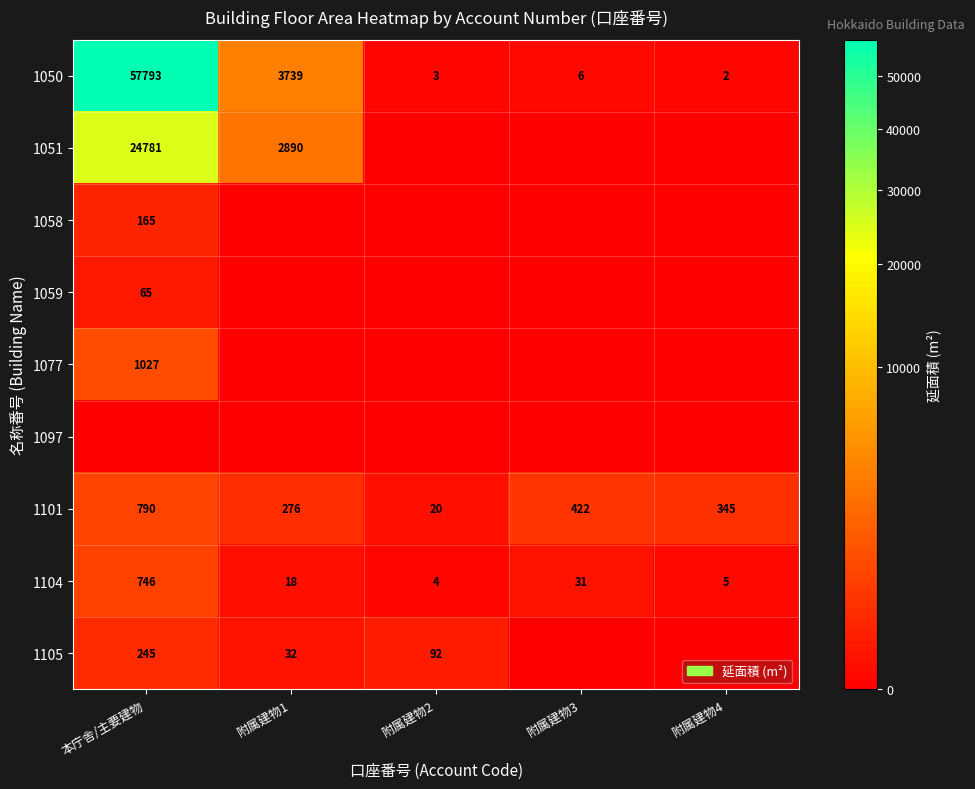

What is the difference between the highest and lowest values at 附属建物2?

92.3